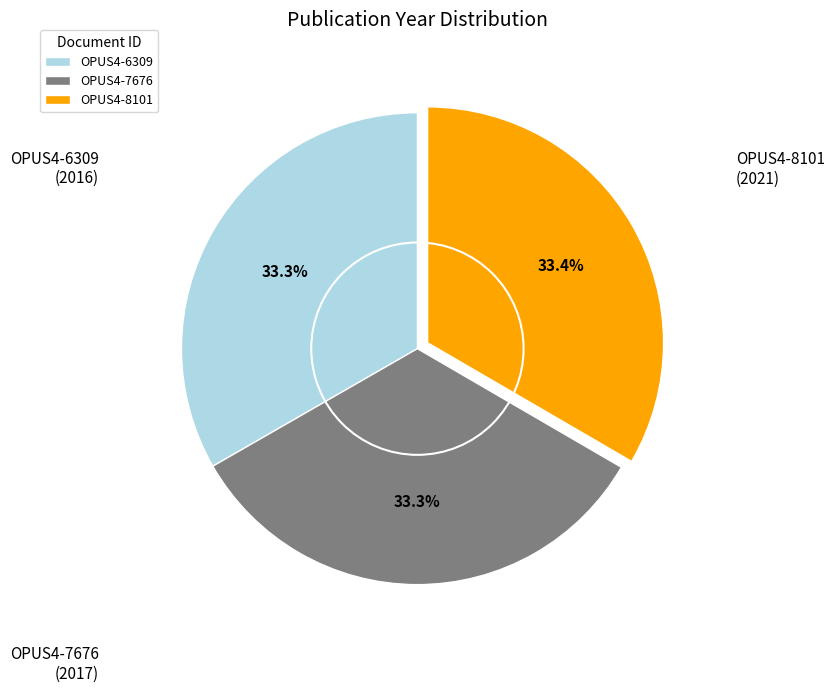

Is there a majority slice in this chart?

No